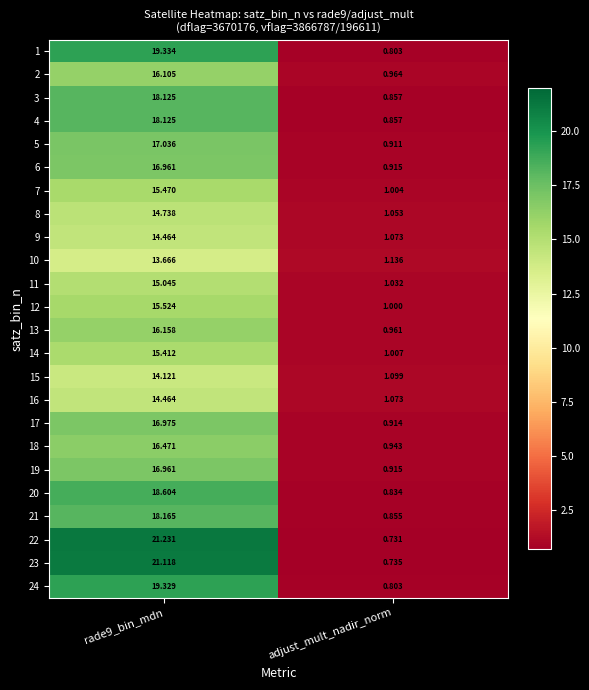

Which category has the lowest value in the 15 series?

adjust_mult_nadir_norm